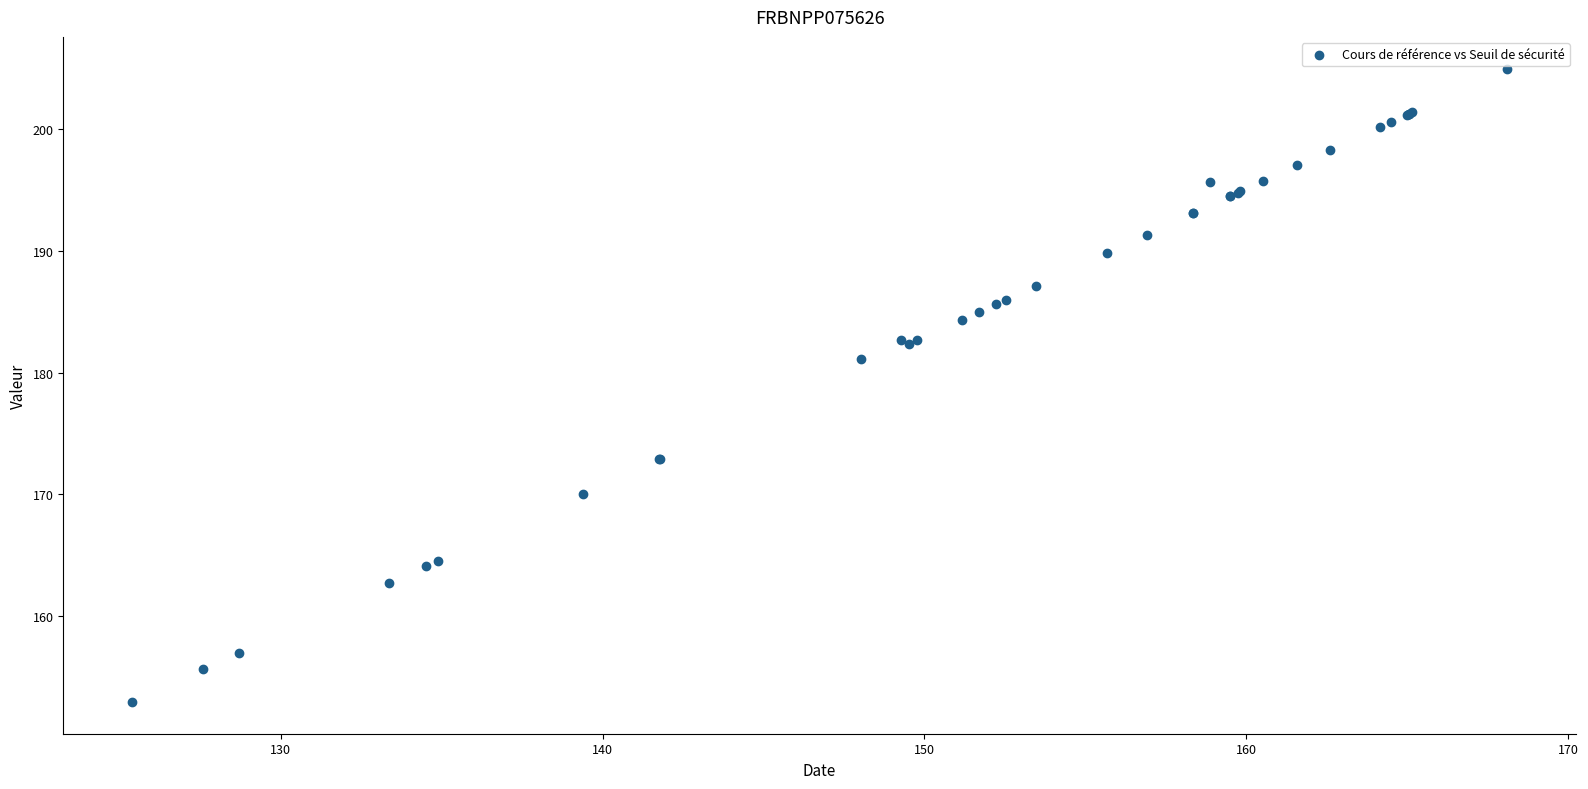

What Y value in the scatter plot is closest to 178?

181.2